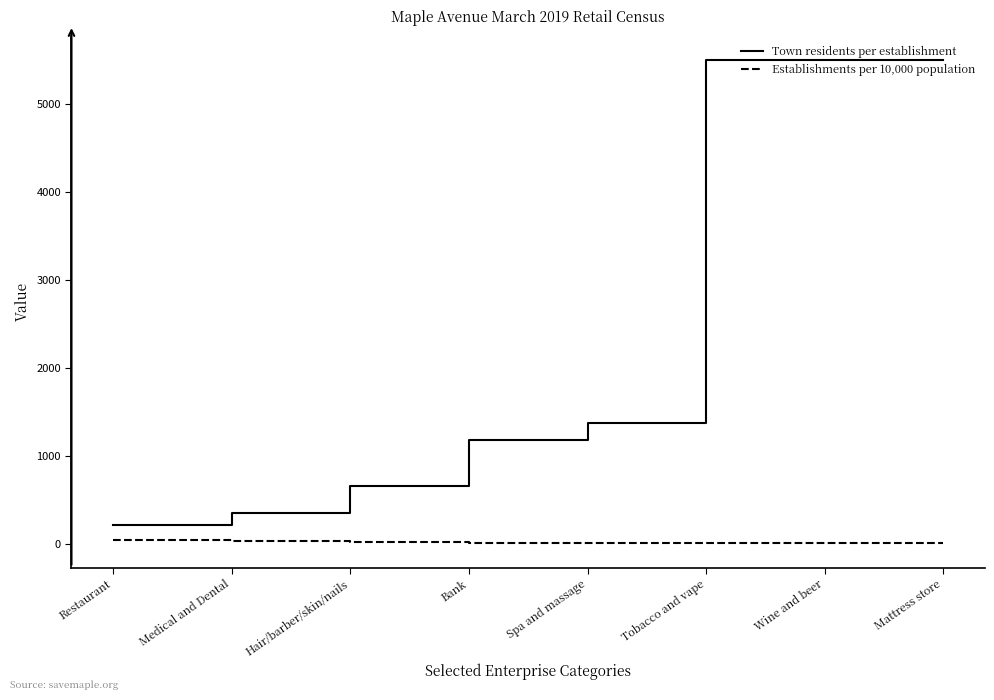

What is the maximum value for Establishments per 10,000 population?

46.1